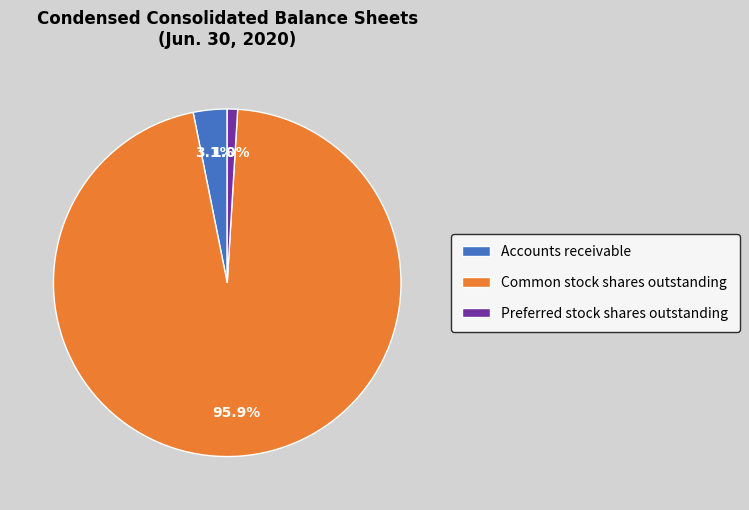

Which has a higher value, Preferred stock shares outstanding or Common stock shares outstanding?

Common stock shares outstanding